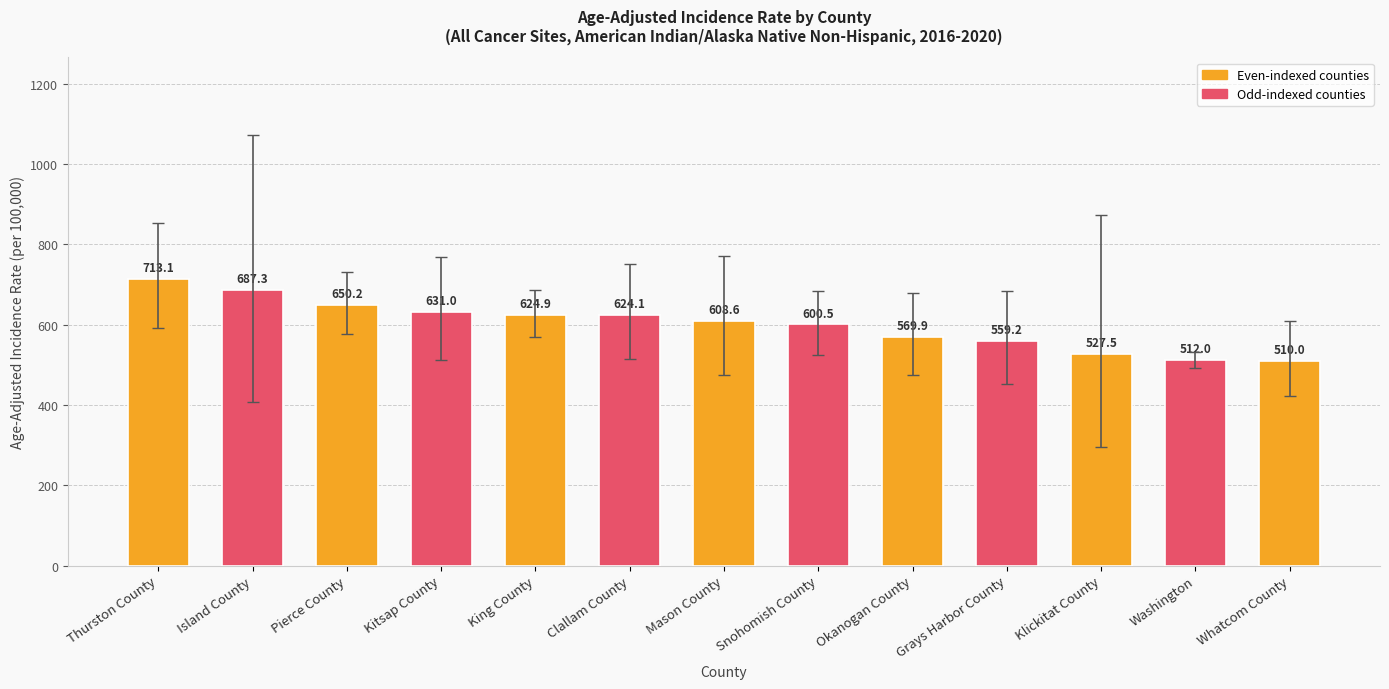

Reading left to right, extract all data points from this chart.

713.1	687.3	650.2	631.0	624.9	624.1	608.6	600.5	569.9	559.2	527.5	512.0	510.0